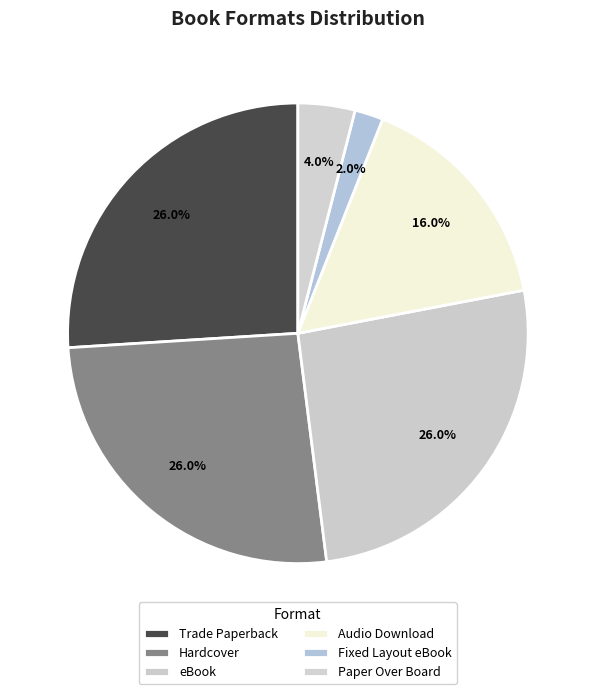

Between Hardcover and Trade Paperback, which is larger?

Hardcover